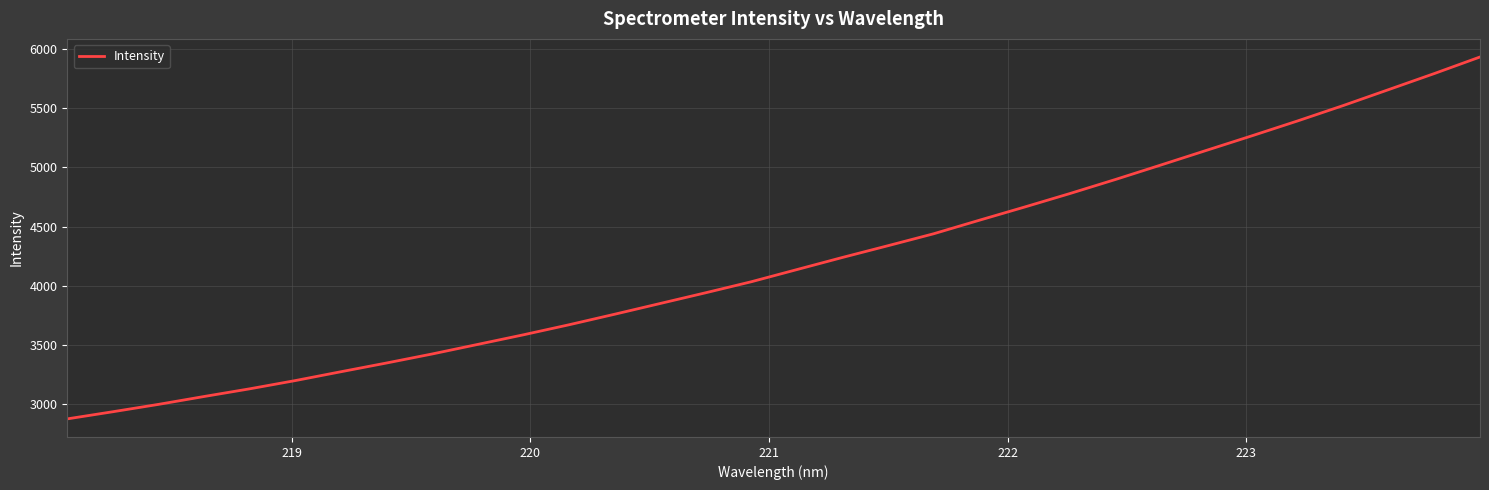

How many values exceed 4136?

16